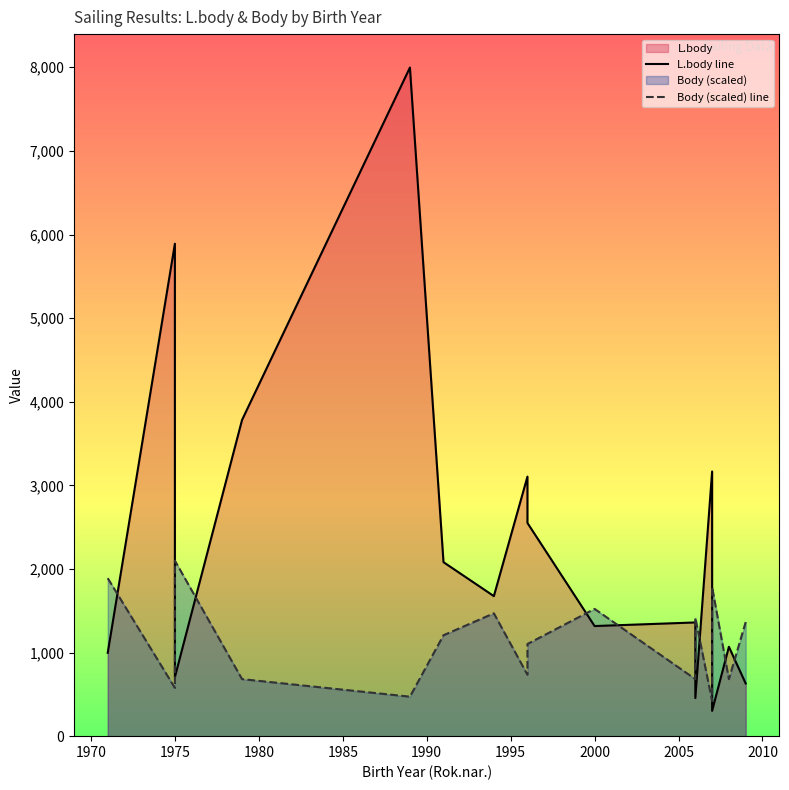

How many interior local peaks does the L.body line series have?

6